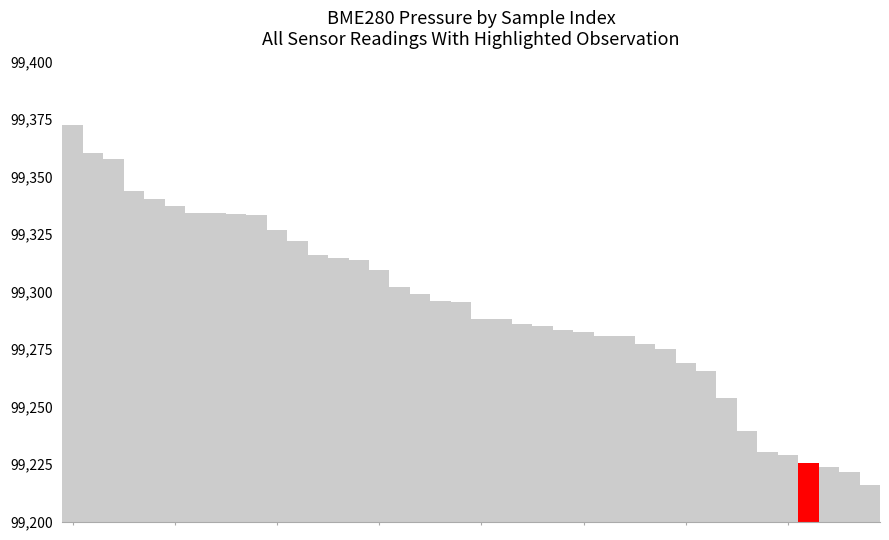

Reading left to right, list all the values displayed in this chart.

0=99372.4	1=99360.0	2=99357.8	3=99343.7	4=99340.3	5=99337.0	6=99334.3	7=99334.2	8=99333.7	9=99333.4	10=99326.6	11=99322.1	12=99315.8	13=99314.5	14=99313.6	15=99309.6	16=99302.0	17=99298.9	18=99295.8	19=99295.3	20=99288.2	21=99288.1	22=99286.0	23=99285.0	24=99283.3	25=99282.5	26=99280.6	27=99280.6	28=99277.1	29=99274.8	30=99268.8	31=99265.6	32=99253.7	33=99239.5	34=99230.3	35=99229.0	36=99225.4	37=99223.8	38=99221.5	39=99215.8